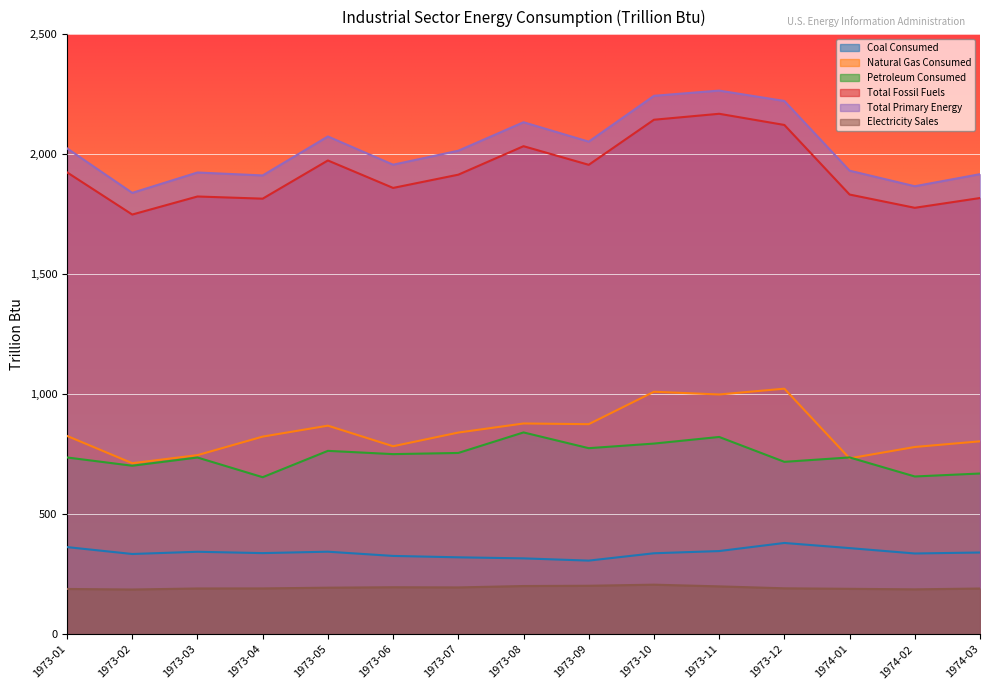

What are all the series names shown in the legend?

Coal Consumed, Natural Gas Consumed, Petroleum Consumed, Total Fossil Fuels, Total Primary Energy, Electricity Sales